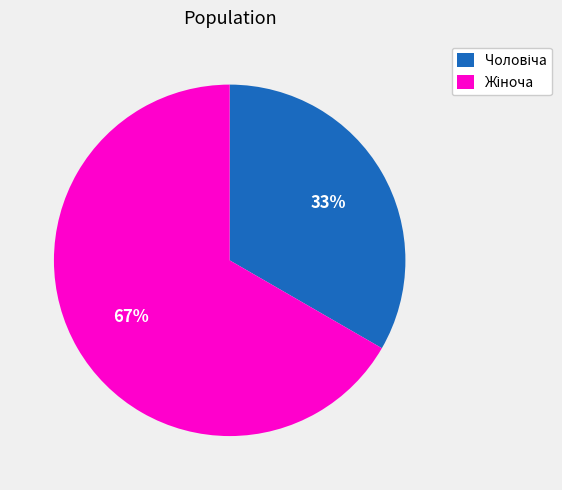

Is there a majority slice in this chart?

Yes